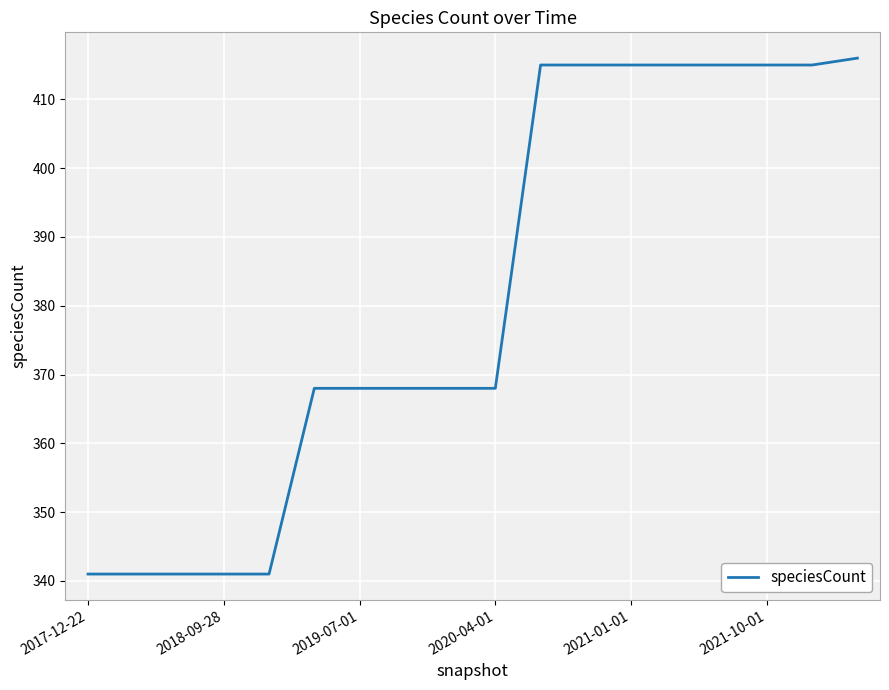

What is the smallest value displayed?

341